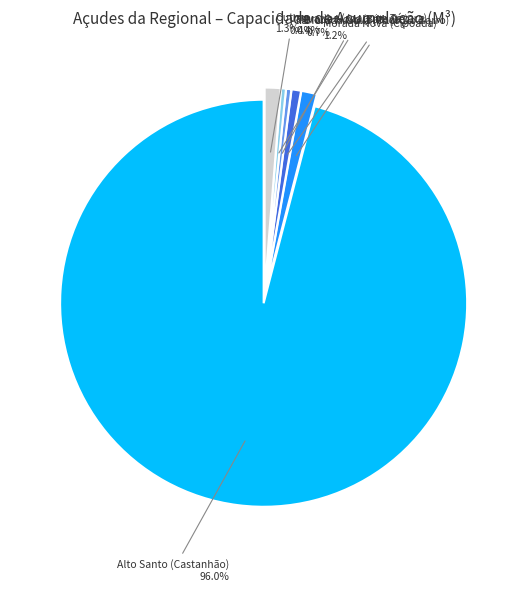

Is there any slice that represents more than half of the pie?

Yes